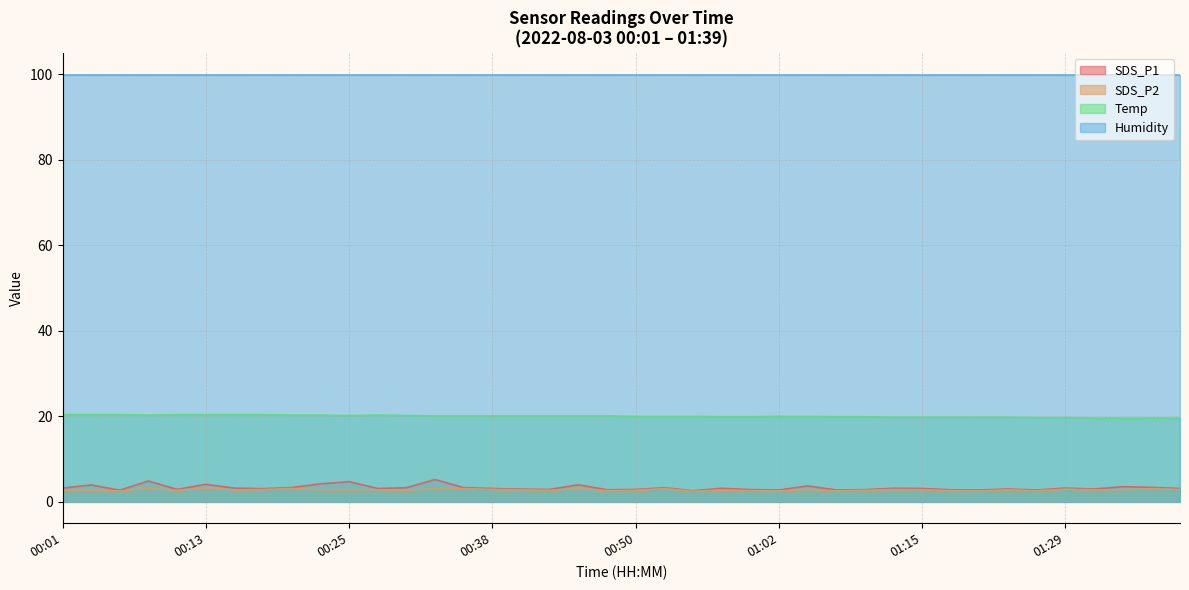

Which series has the largest total across all categories?

Humidity